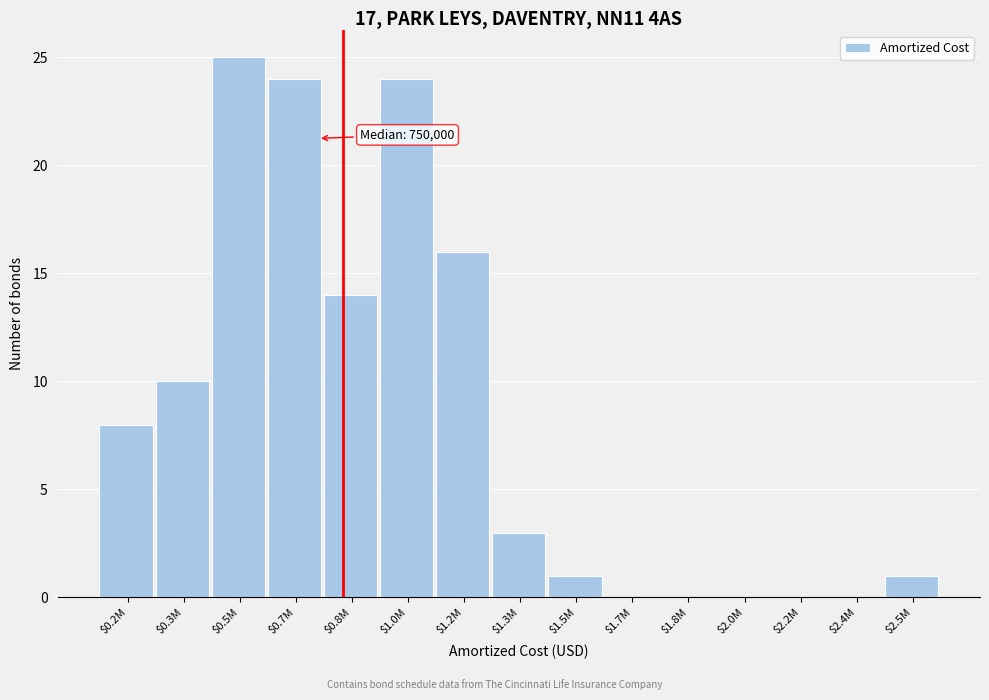

True or false: the data shows 0 at $1.7M.

True